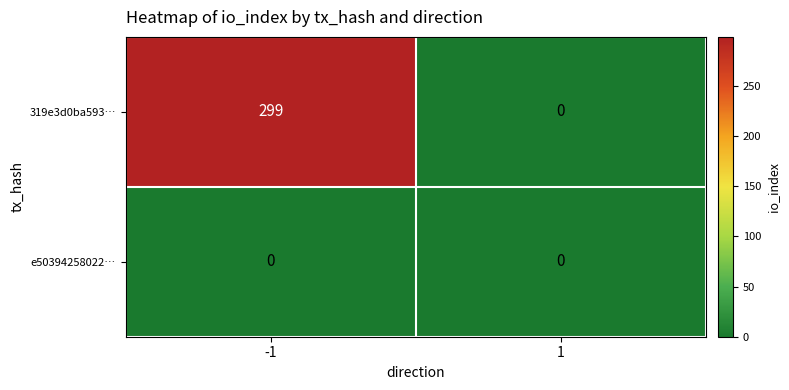

Which label corresponds to the largest value in the chart?

-1